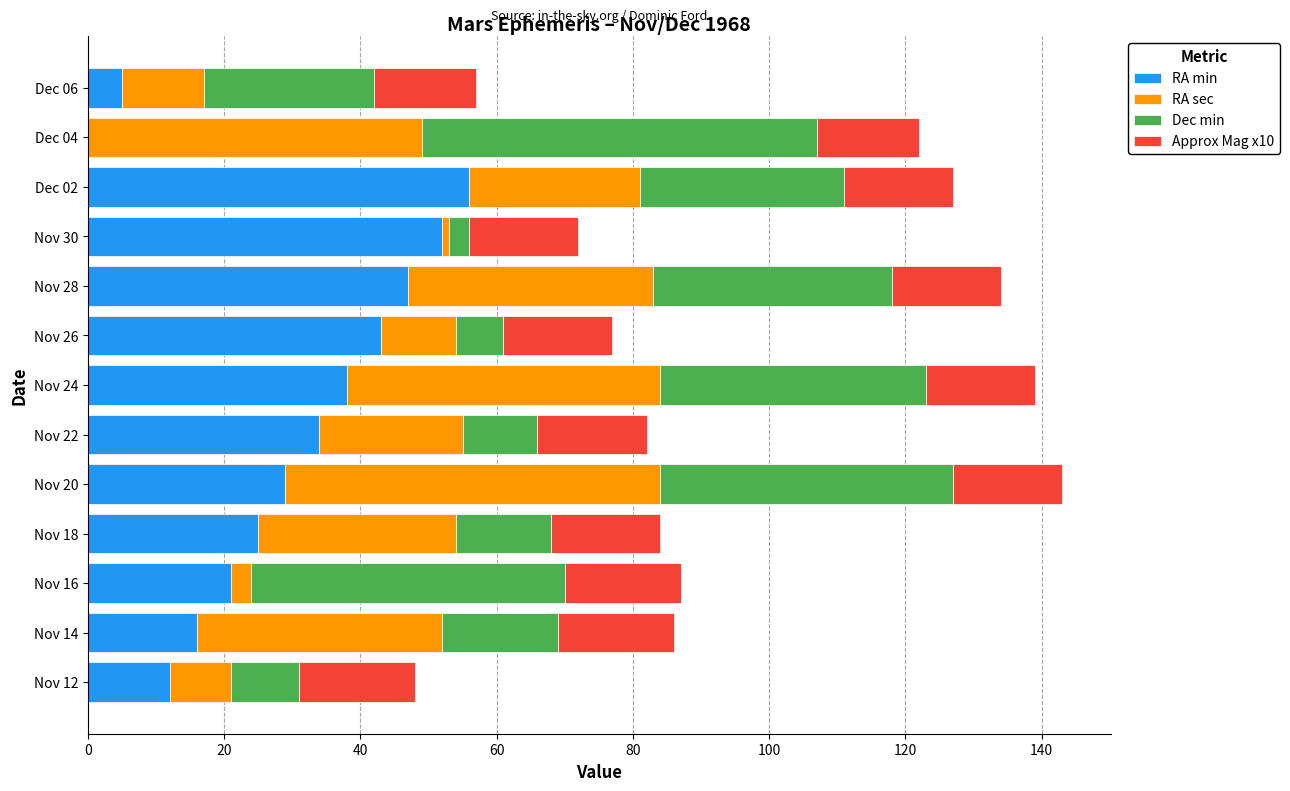

What is the highest value of the RA min series?

56